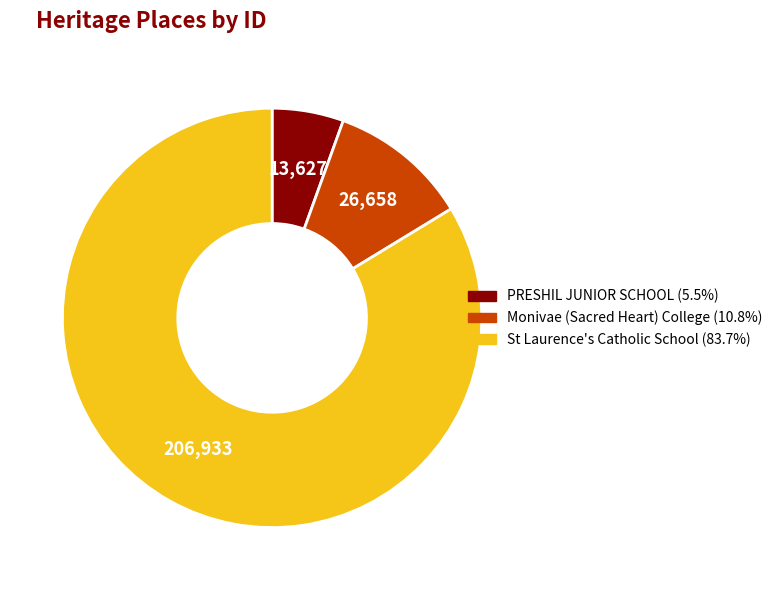

Which category has the smallest portion of the pie?

PRESHIL JUNIOR SCHOOL